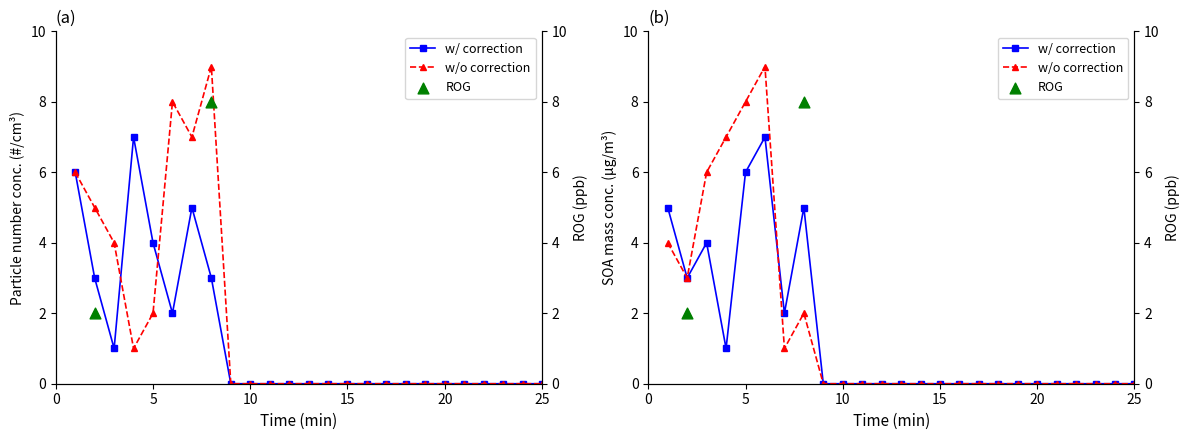

Is the value of B (w/o correction) at 21 greater than the value of A (w/ correction) at 20?

No